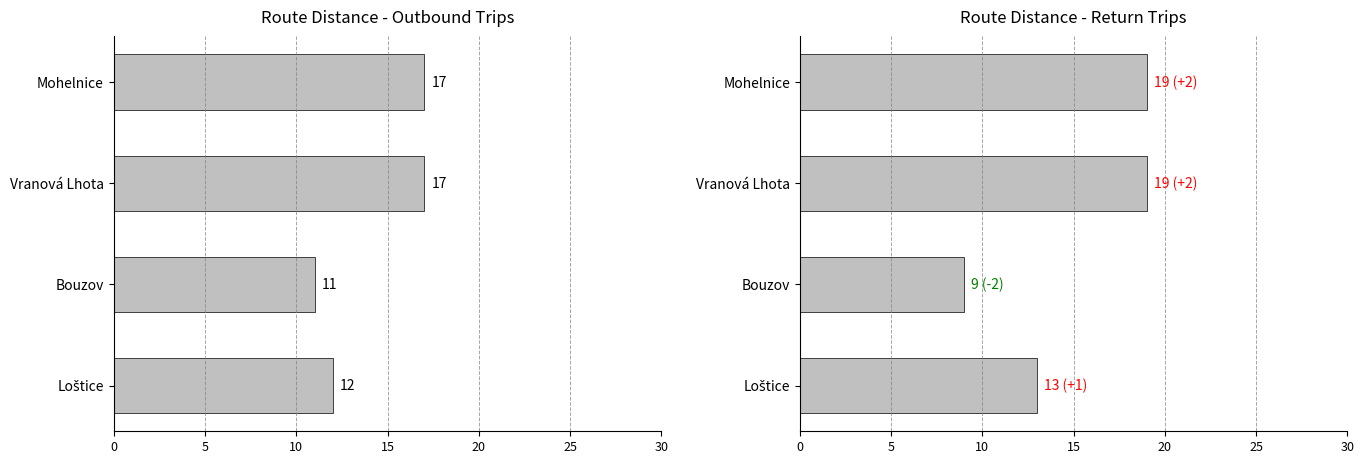

How many trasa_km (return) values are between 13 and 19?

3